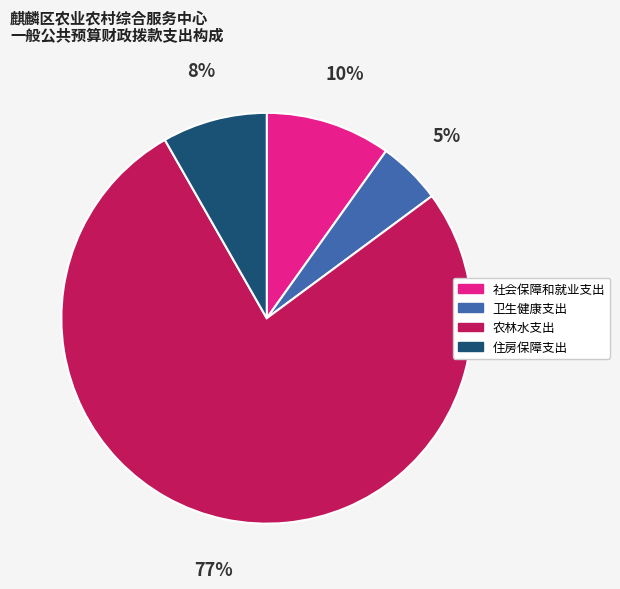

Which slice represents more than half of the pie?

农林水支出